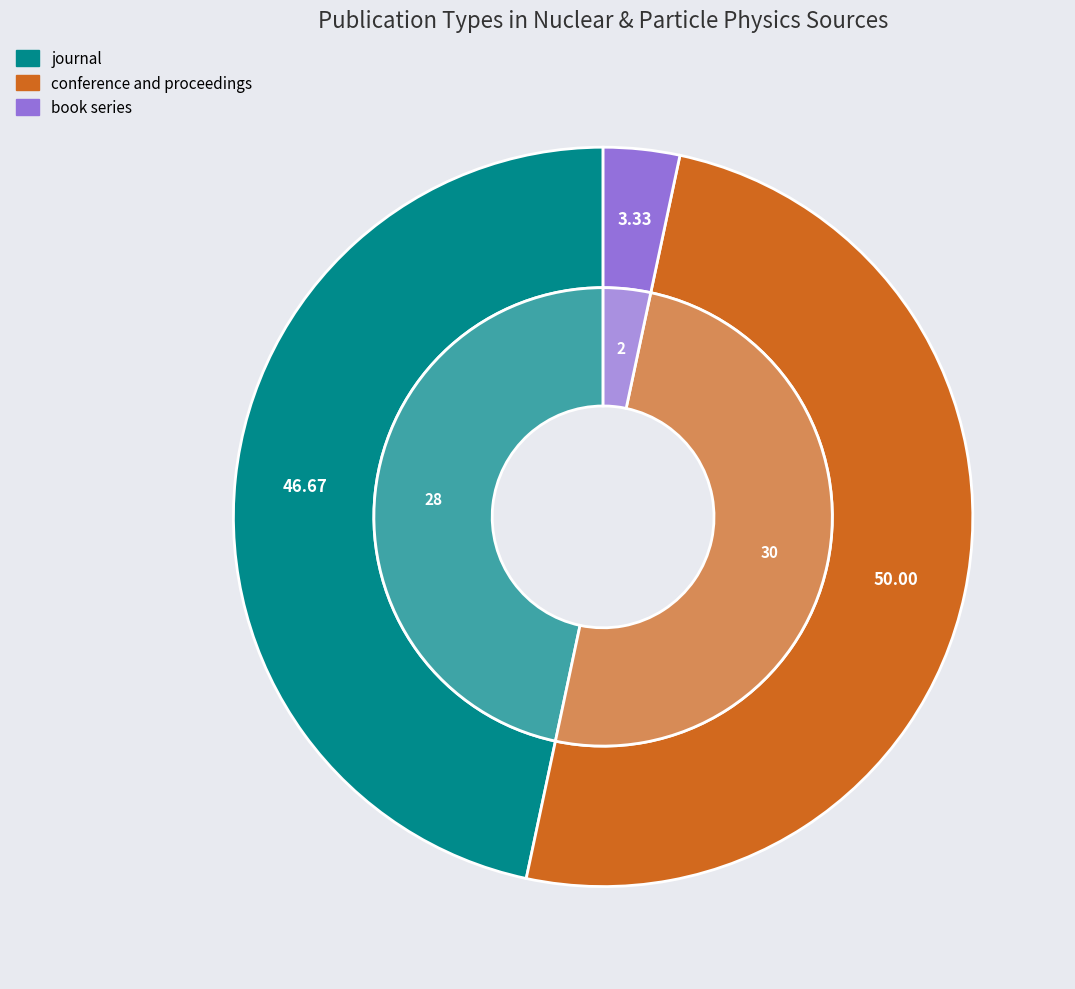

Combined, do book series and conference and proceedings account for over 50%?

Yes